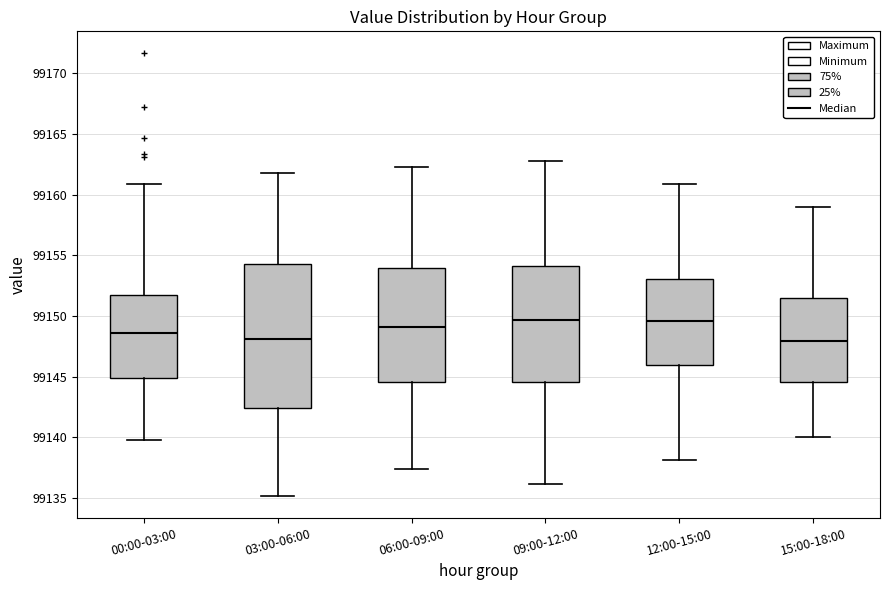

Reading left to right, transcribe this box plot: for each box, give where its median line is, the range the box spans, and where its two whiskers end, as read against the y-axis. The values are not printed on the chart, so give them approximately, as read against the axis.

00:00-03:00: median 99148.5, box 99145.0 to 99152.0, whiskers 99140.0 to 99161.0
03:00-06:00: median 99148.0, box 99142.5 to 99154.5, whiskers 99135.0 to 99162.0
06:00-09:00: median 99149.0, box 99144.5 to 99154.0, whiskers 99137.5 to 99162.5
09:00-12:00: median 99149.5, box 99144.5 to 99154.0, whiskers 99136.0 to 99163.0
12:00-15:00: median 99149.5, box 99146.0 to 99153.0, whiskers 99138.0 to 99161.0
15:00-18:00: median 99148.0, box 99144.5 to 99151.5, whiskers 99140.0 to 99159.0